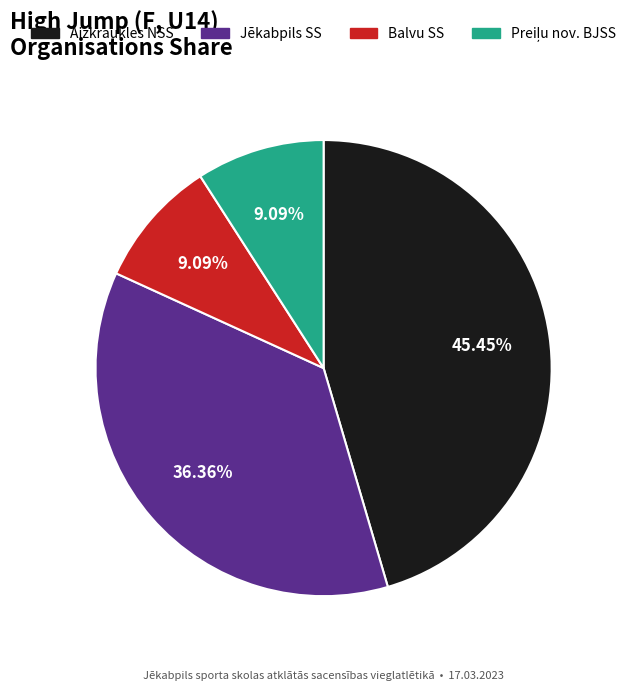

Does any single category account for the majority?

No